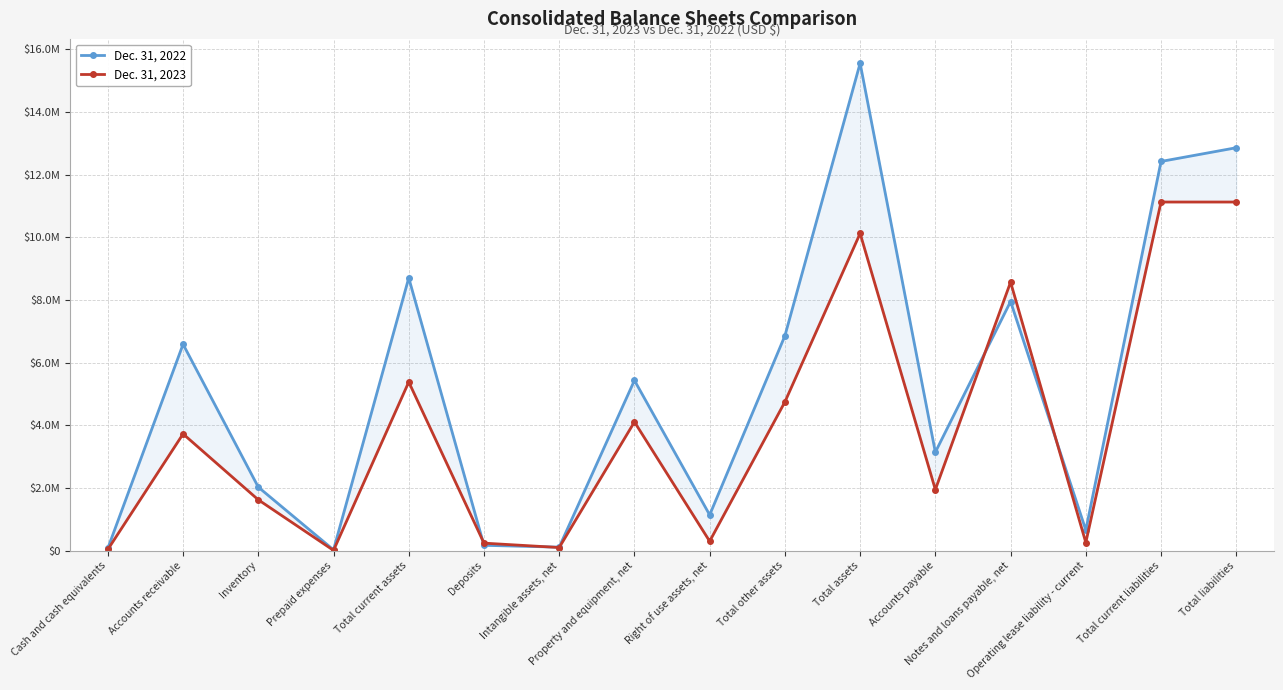

At which label is Dec. 31, 2022 closest to 7790407?

Notes and loans payable, net